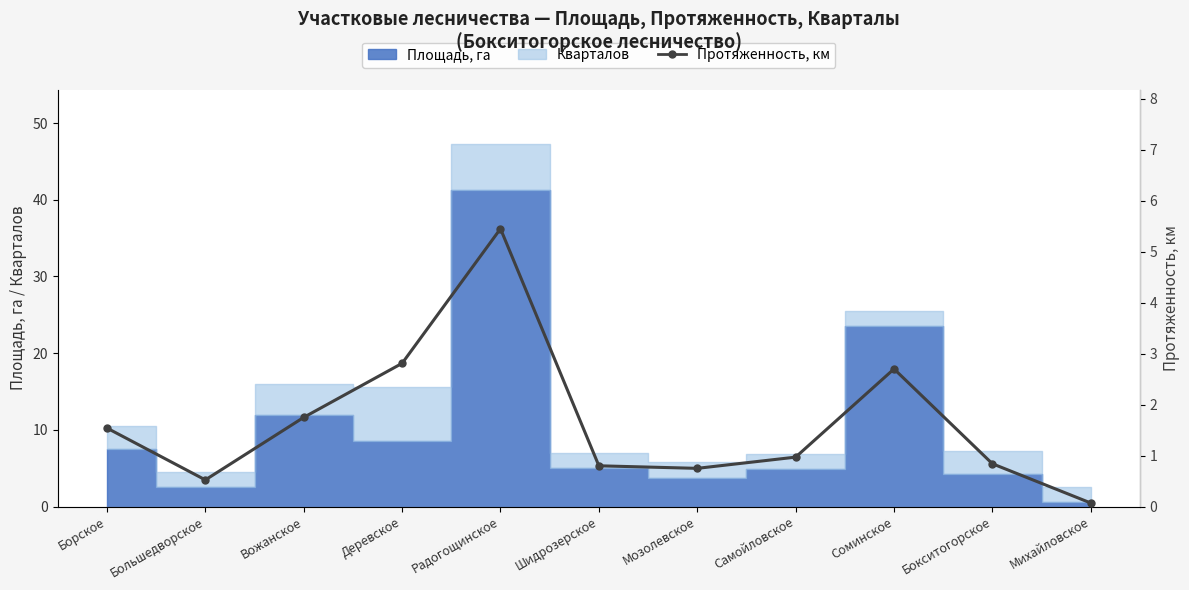

Is it true that the value at Борское is 2.1?

False